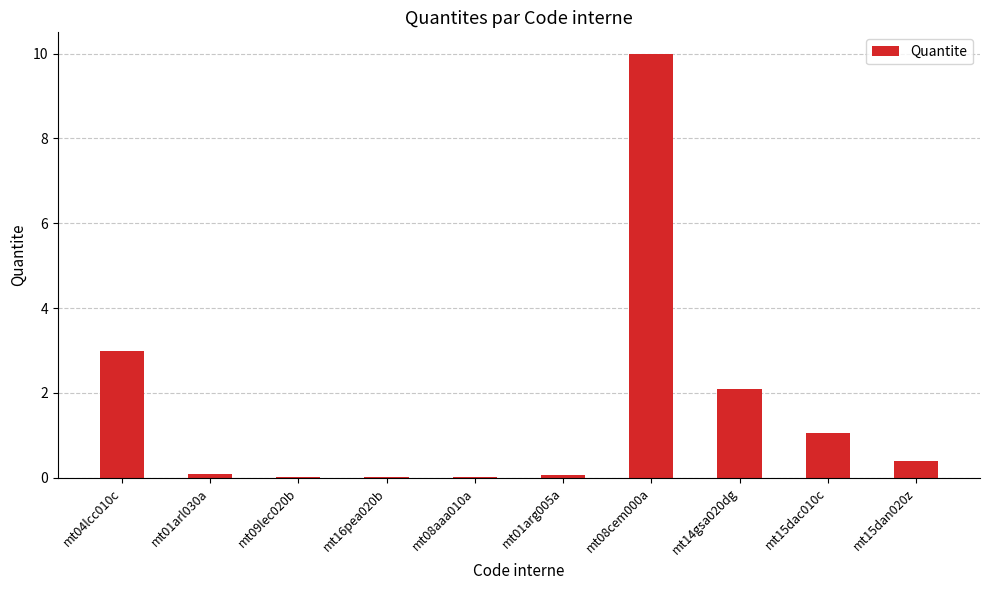

What is the sum of all values?

16.7